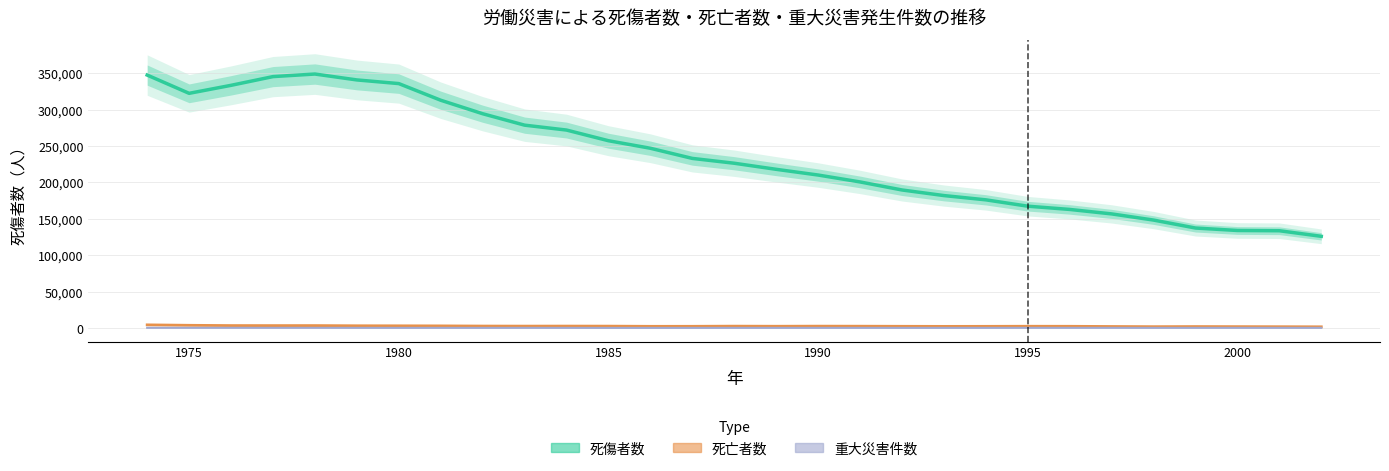

Between 1981 and 1995, which series saw the biggest shift?

死傷者数